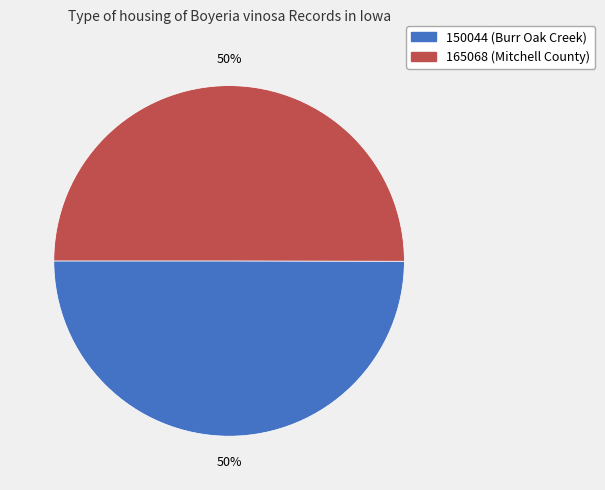

Do 165068 and 150044 together represent more than half of the pie?

Yes